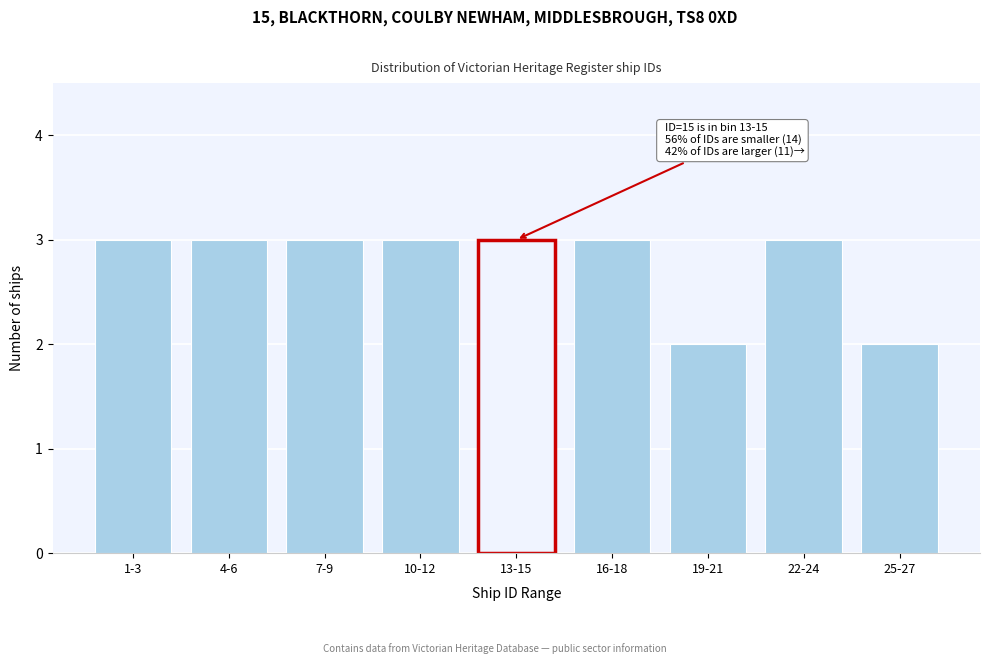

Reading right to left, list all the values displayed in this chart.

2	3	2	3	3	3	3	3	3